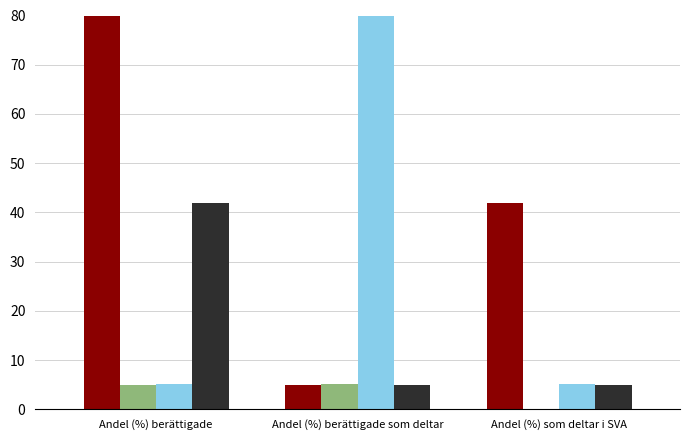

What is the greatest value displayed?

80.0